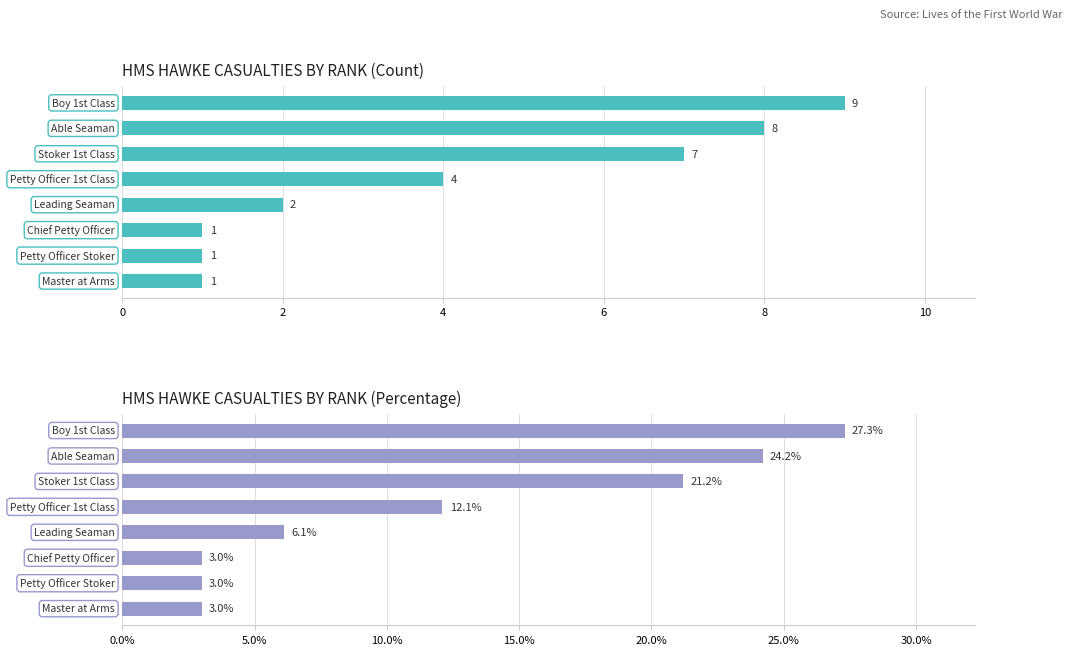

List the series in order of their overall mean, lowest first.

Count, Percentage